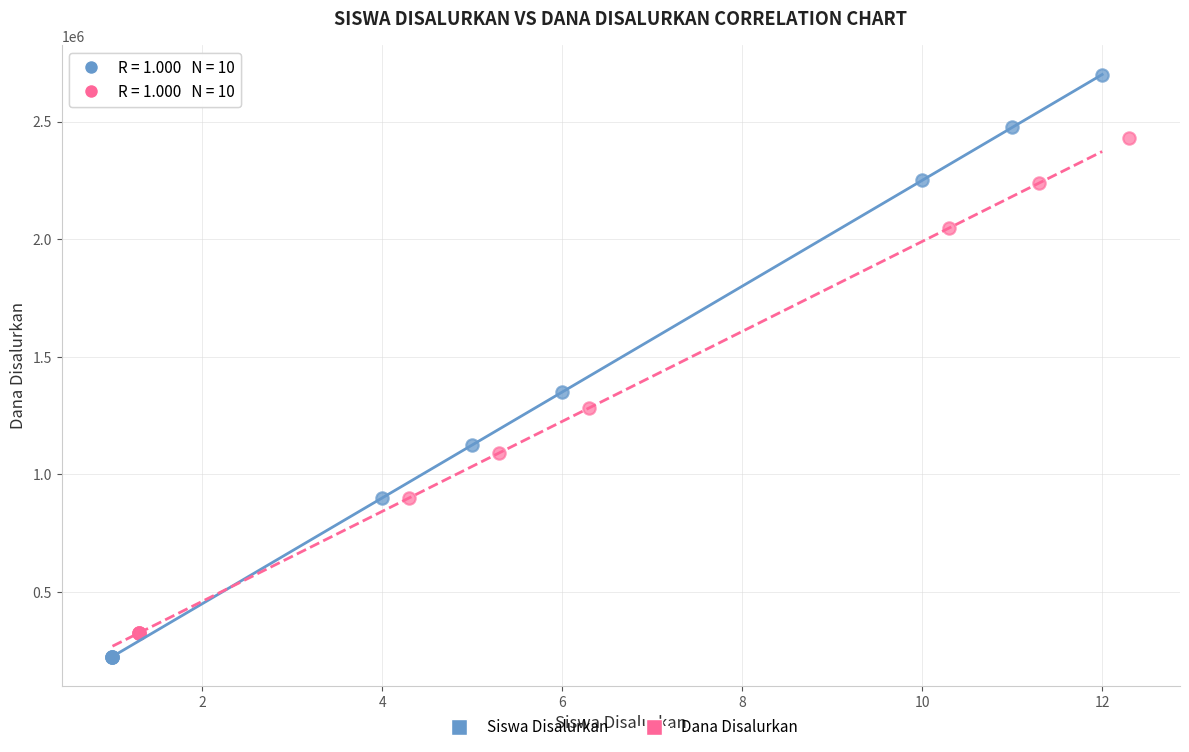

Which series reaches the maximum Y coordinate?

Siswa Disalurkan